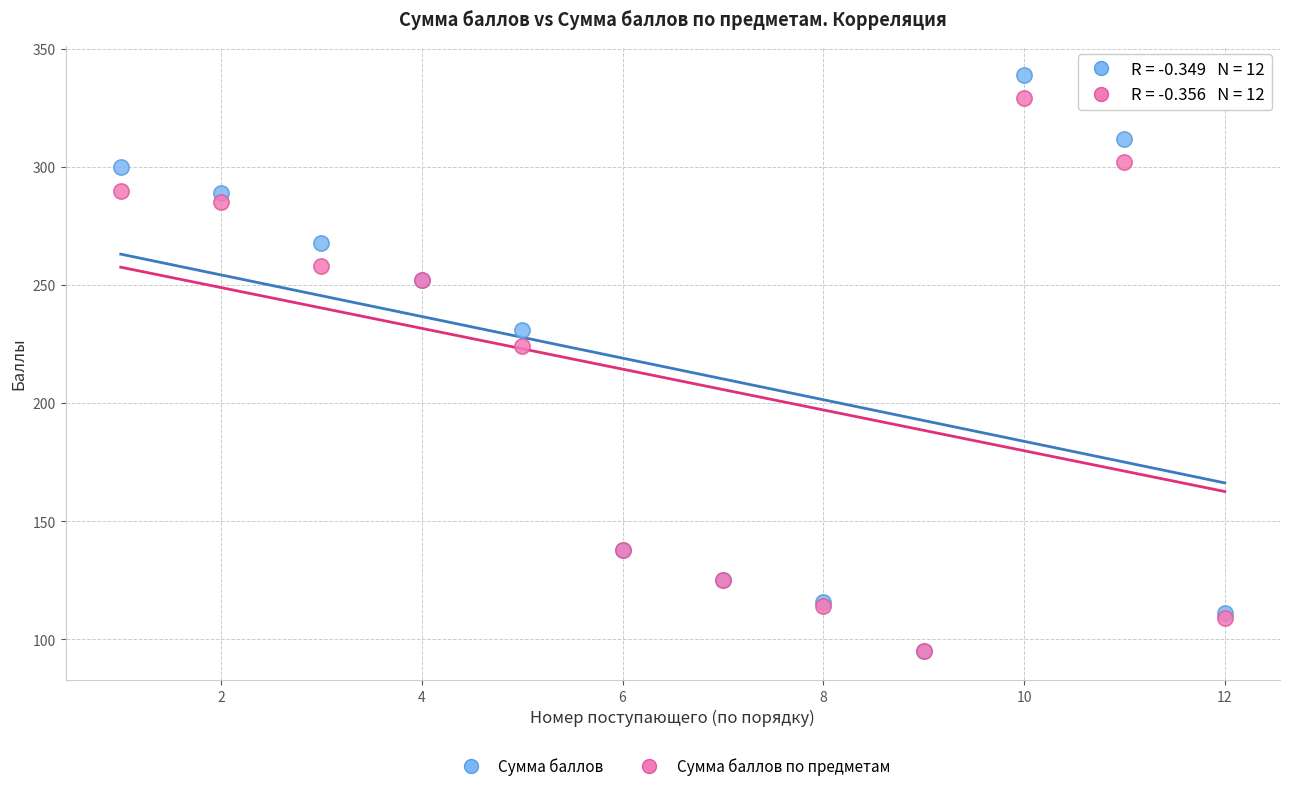

Across all series, what Y value is closest to 217?

224